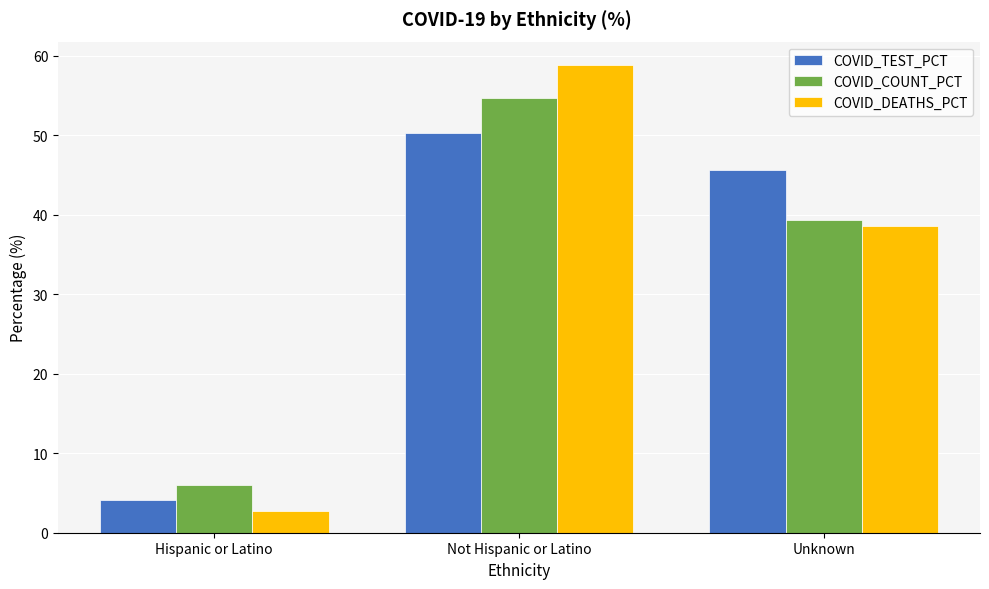

List the series in order of their peak value, highest first.

COVID_DEATHS_PCT, COVID_COUNT_PCT, COVID_TEST_PCT